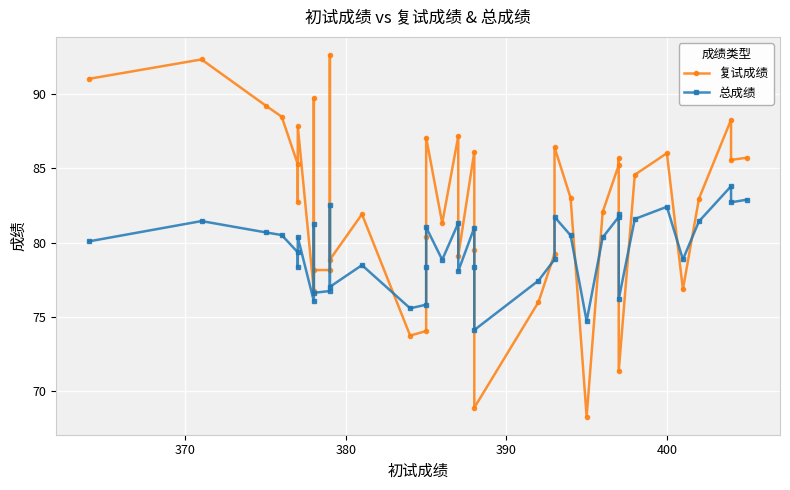

What is the value of the 复试成绩 point at the 38th from the left?

88.2